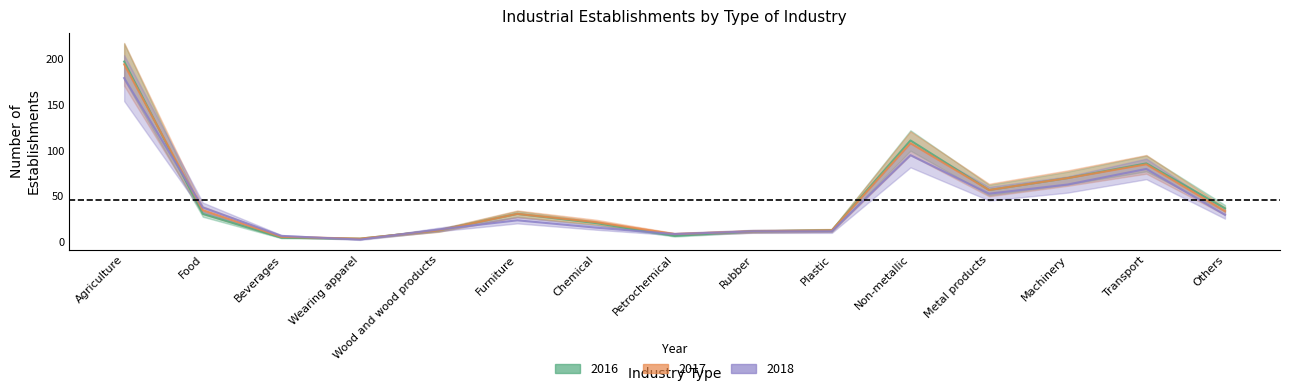

In 2016, how many points are higher than both neighbors (excluding endpoints)?

3